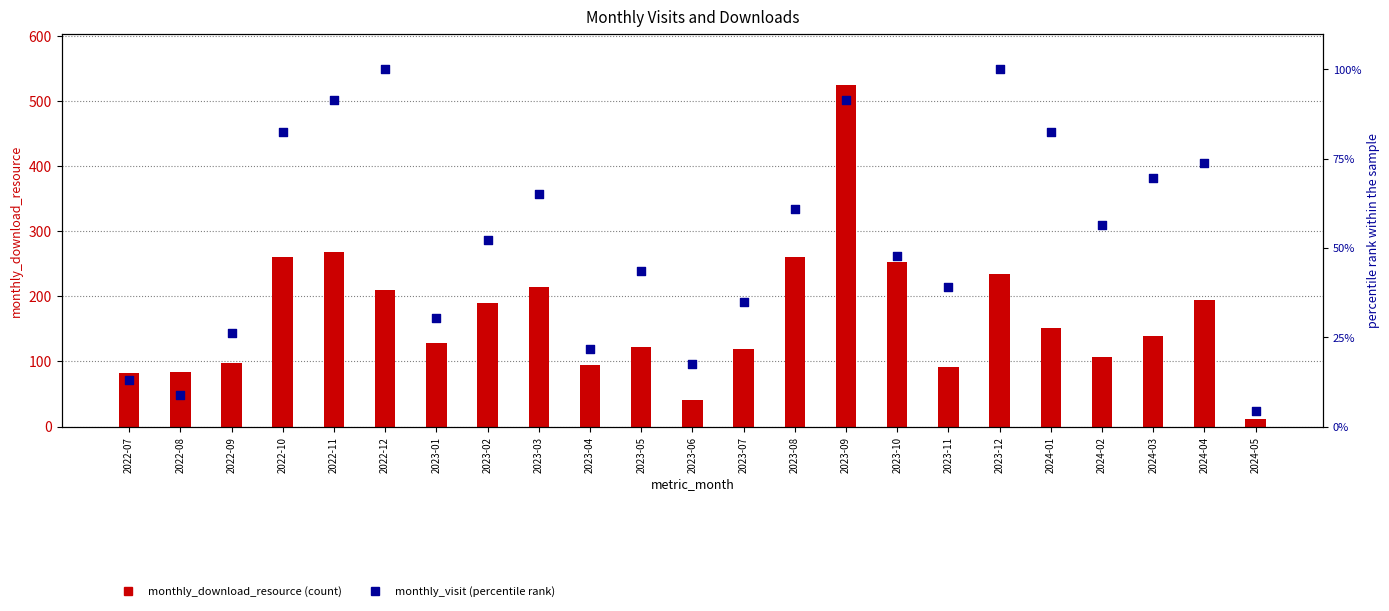

Which series has the largest total across all categories?

monthly_download_resource